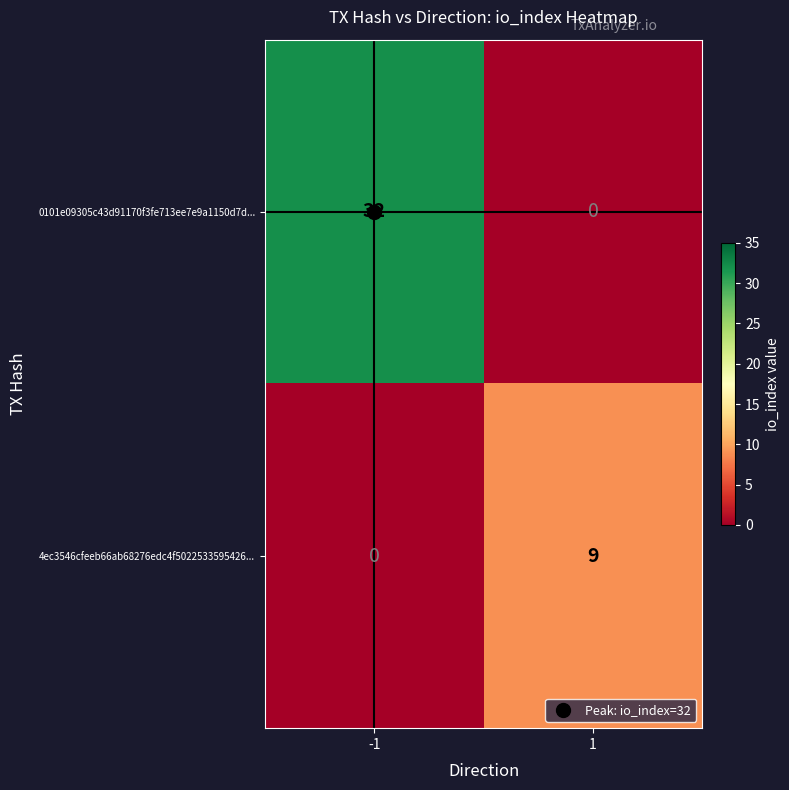

How many series are shown in this chart?

2